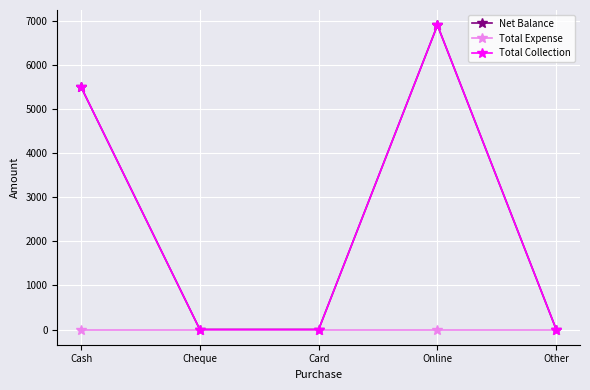

At which category is the sum across all series the highest?

Online